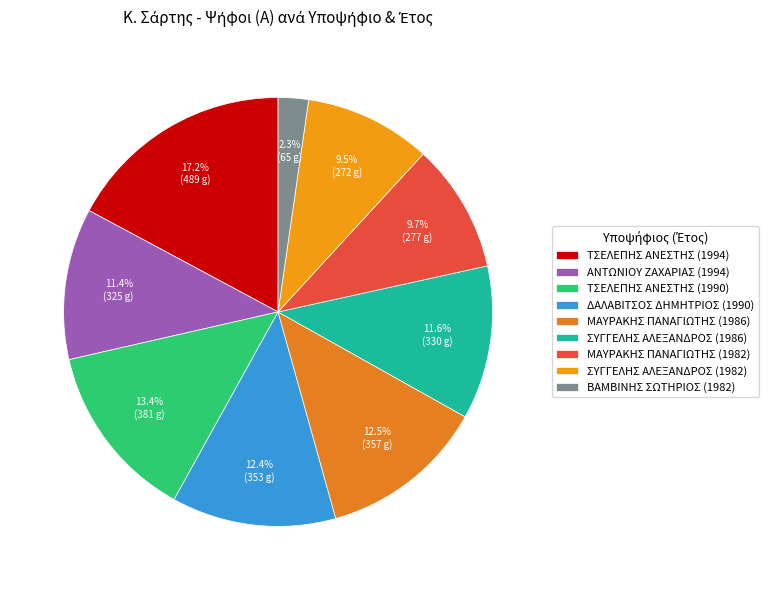

How many slices are in this pie chart?

9